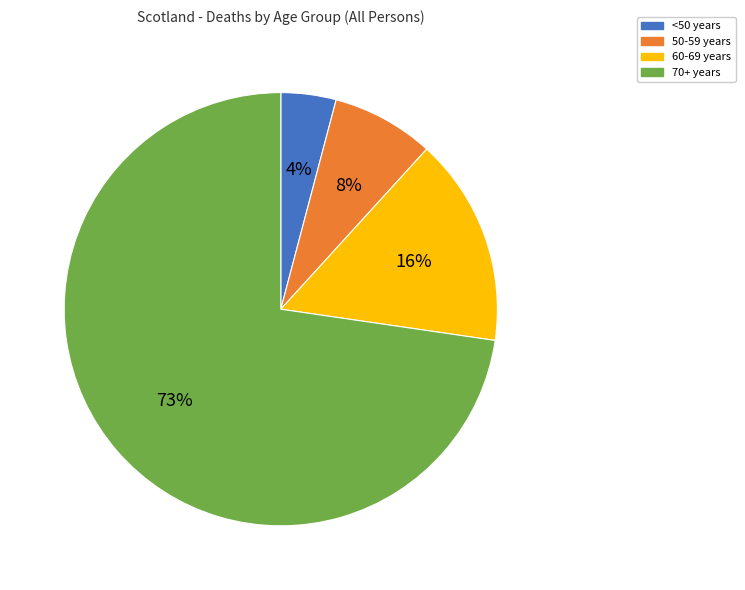

What percentage is the <50 years slice, to the nearest percent?

4%